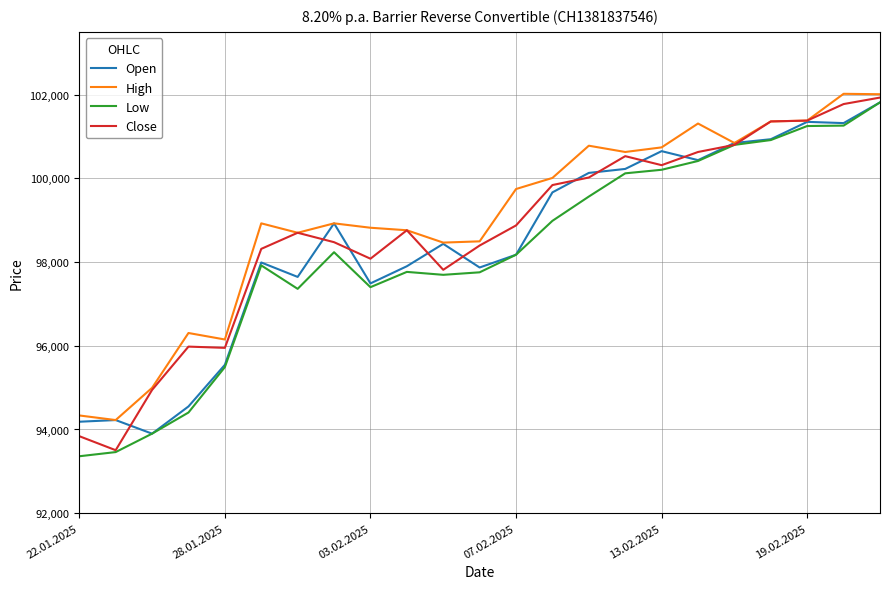

Rank the series by their average value, from lowest to highest.

Low, Open, Close, High